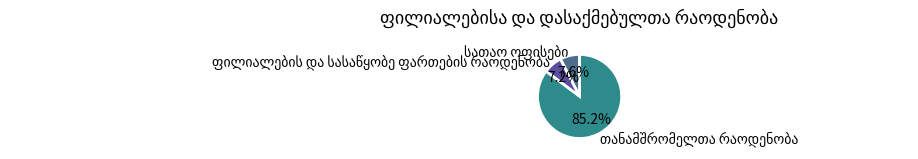

Is there a majority slice in this chart?

Yes